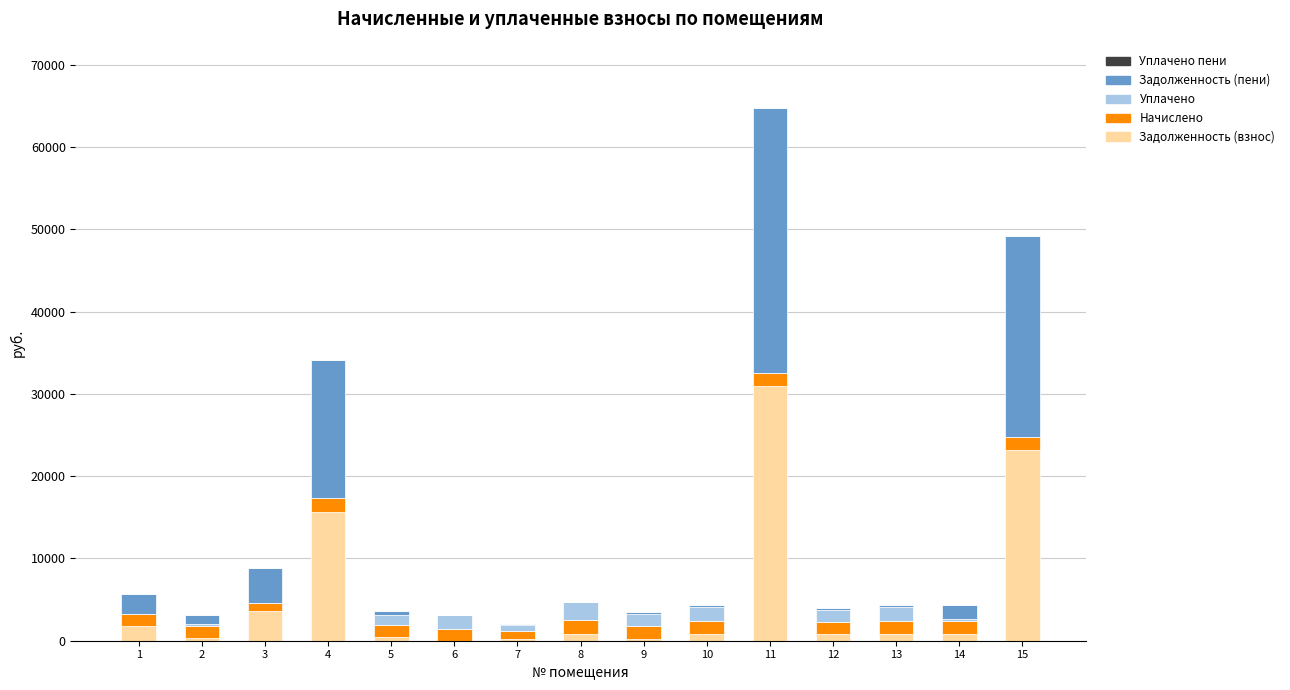

What is the total value across all series at 4?

34175.2